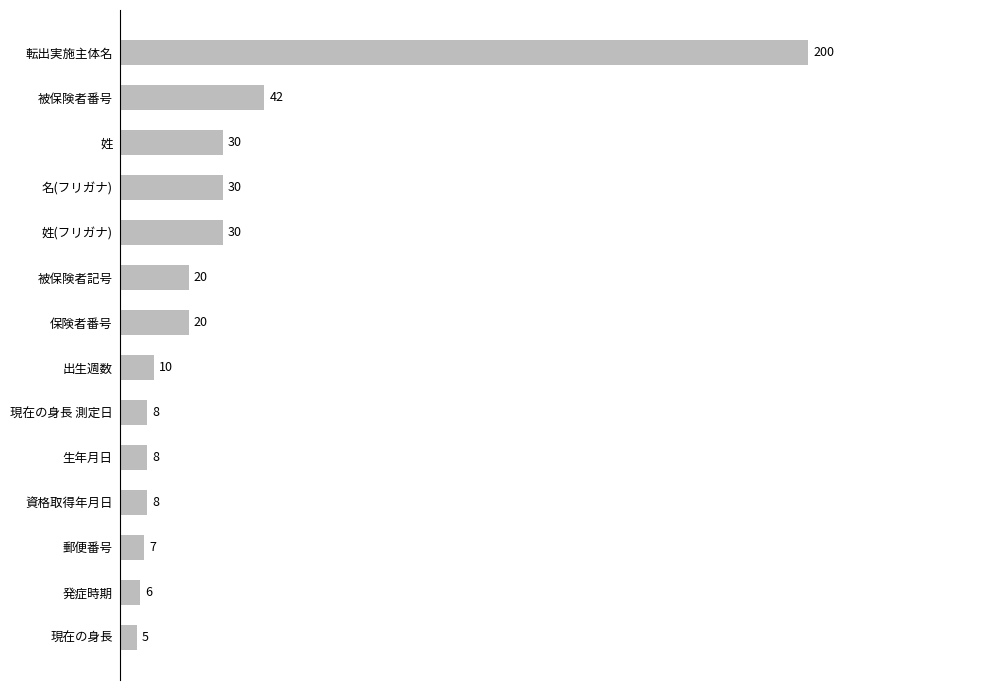

What is the minimum value shown in the chart?

5